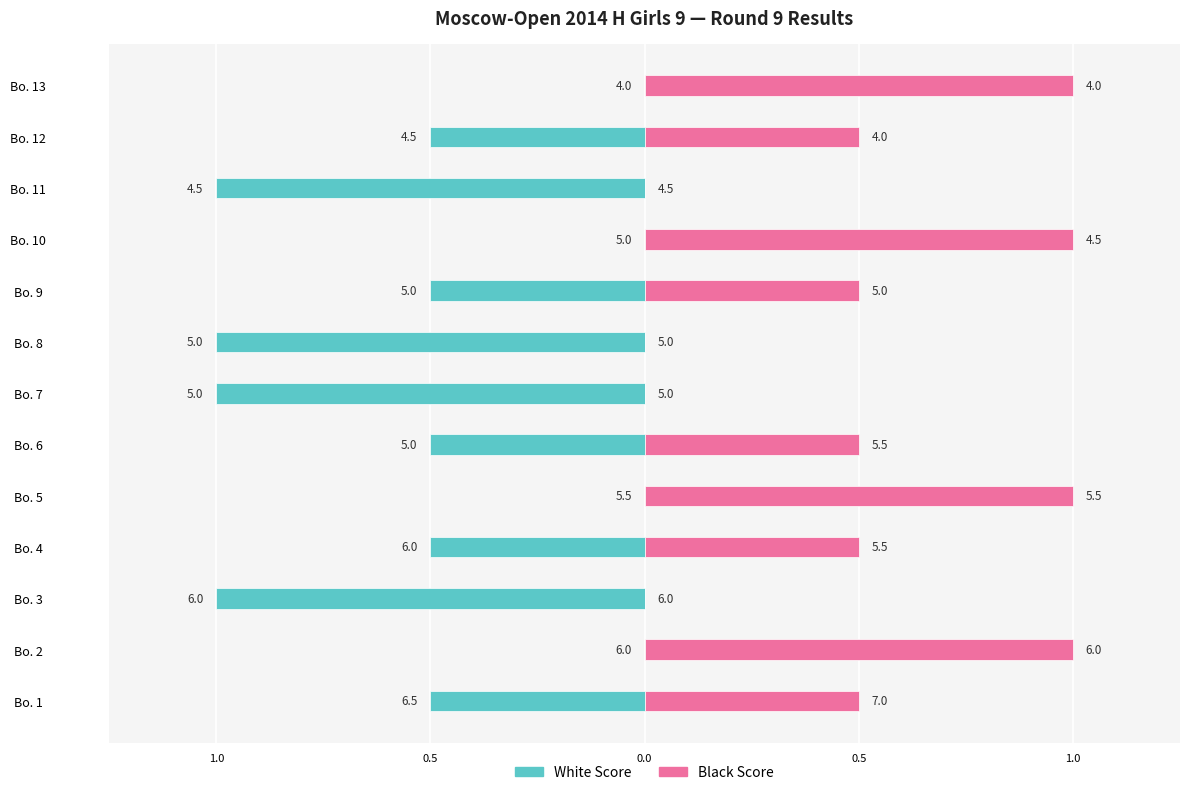

What is the approximate value of White Score at Bo. 6?

-0.5